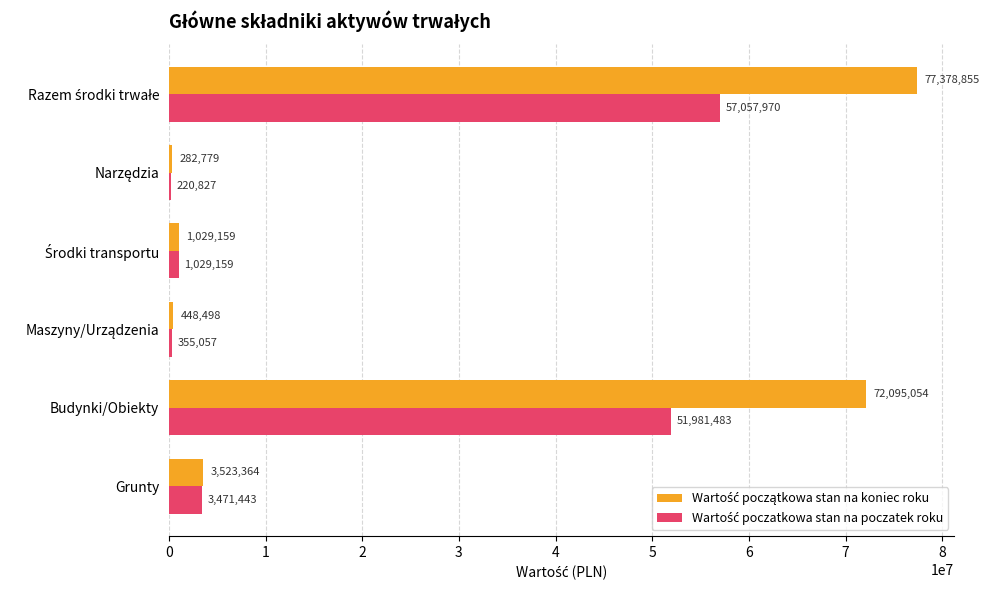

Count the number of data series in this chart.

2